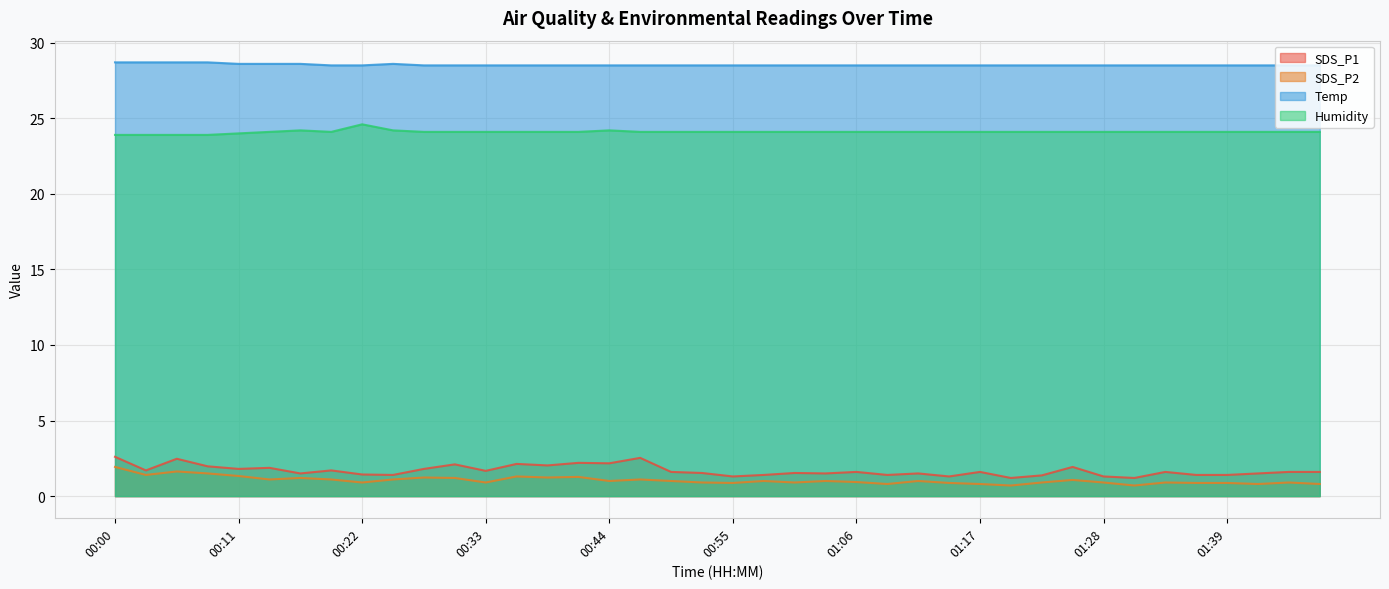

What is the value of the Humidity point at the 18th from the left?

24.1